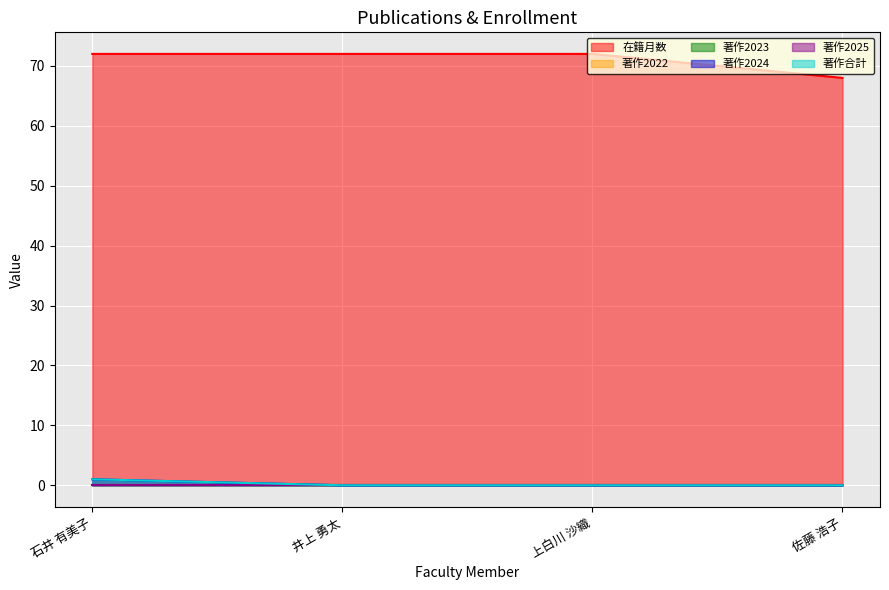

Does the chart display data point markers on the line(s)?

No